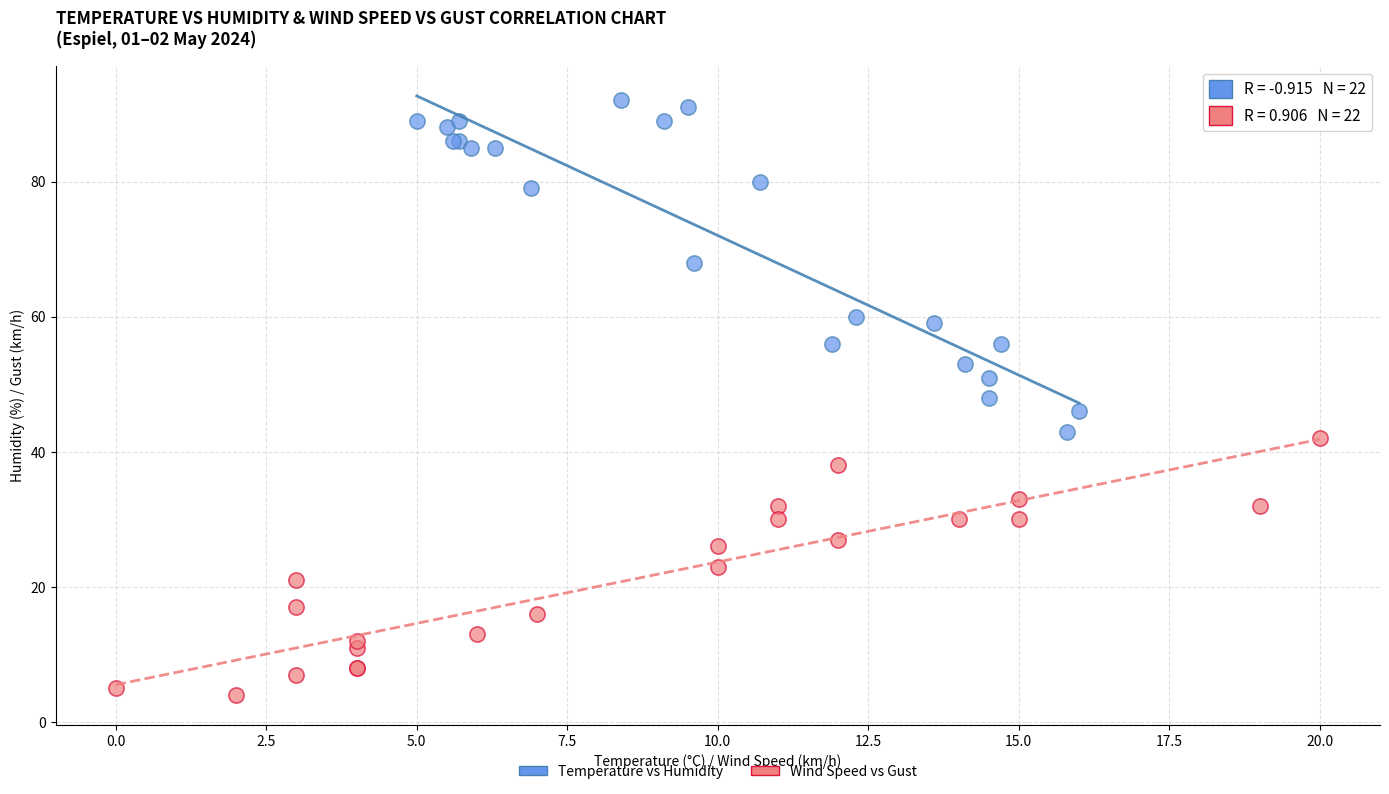

Which series has the widest spread of Y values?

Temperature vs Humidity